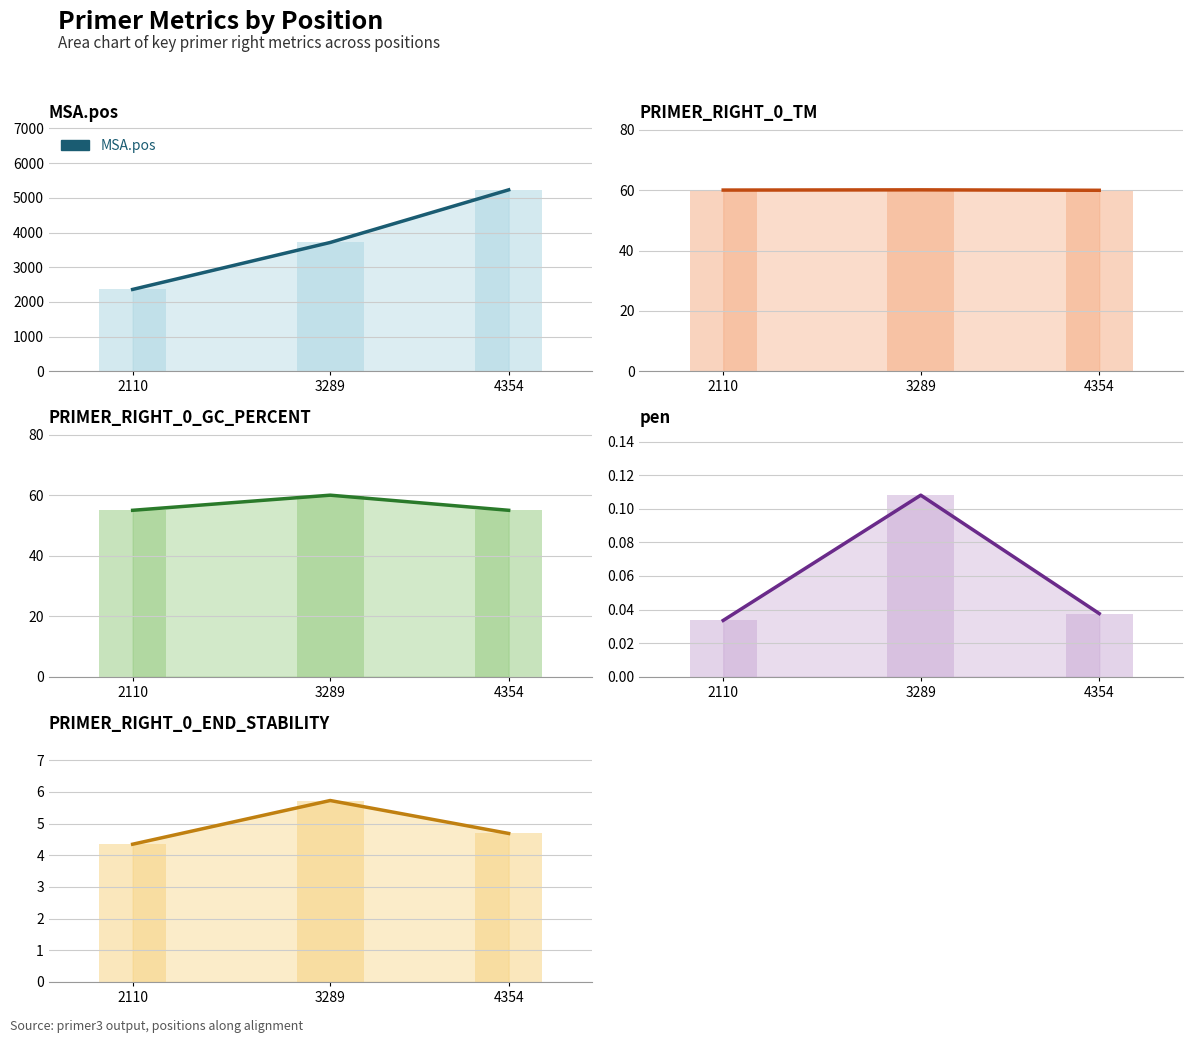

What is the greatest value displayed?

5230.0